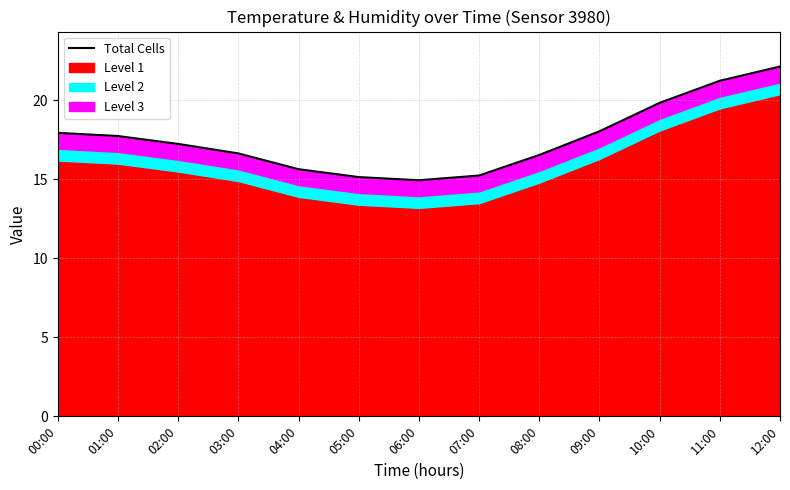

List the labels in order of value, smallest first.

06:00, 05:00, 07:00, 04:00, 08:00, 03:00, 02:00, 01:00, 00:00, 09:00, 10:00, 11:00, 12:00